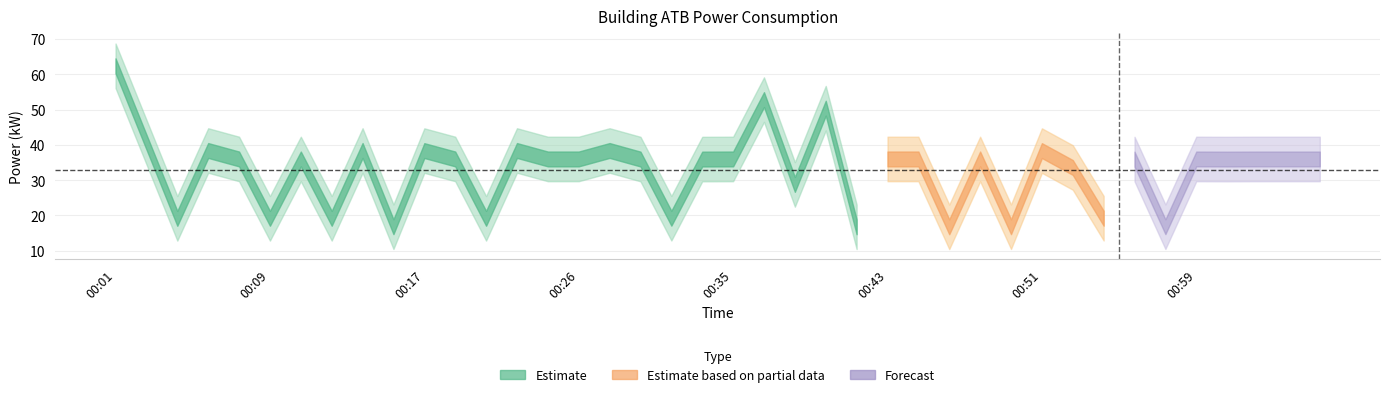

How many lines are shown in the chart?

1